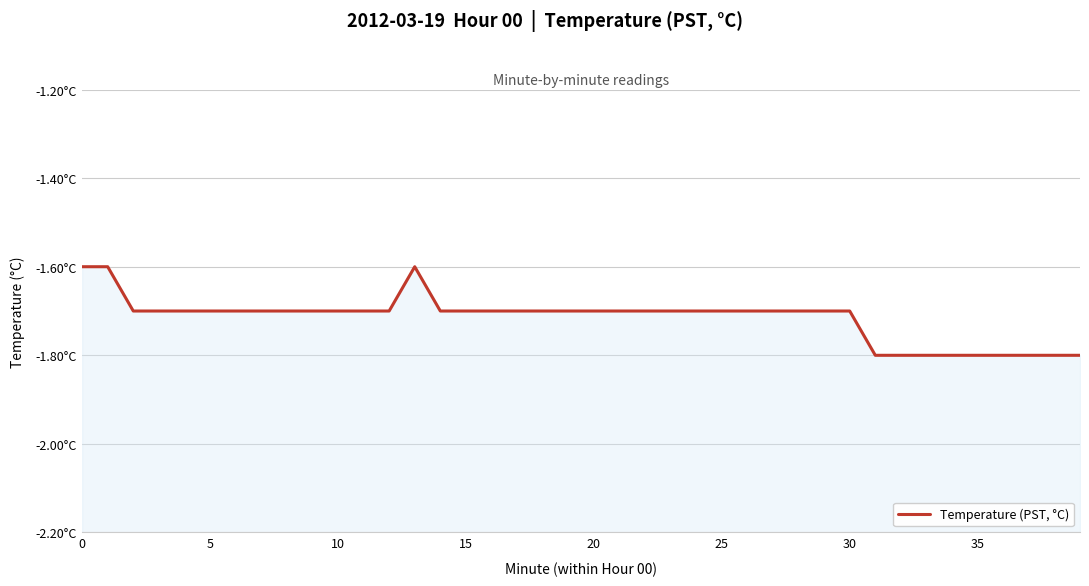

What is the minimum value shown in the chart?

-1.8